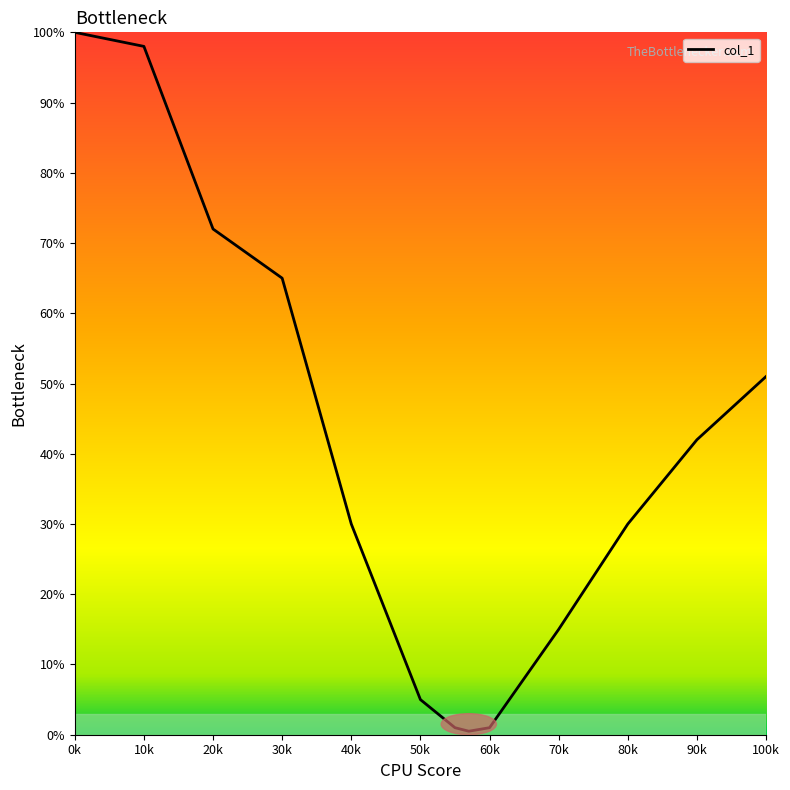

Does the chart have visible grid lines?

No